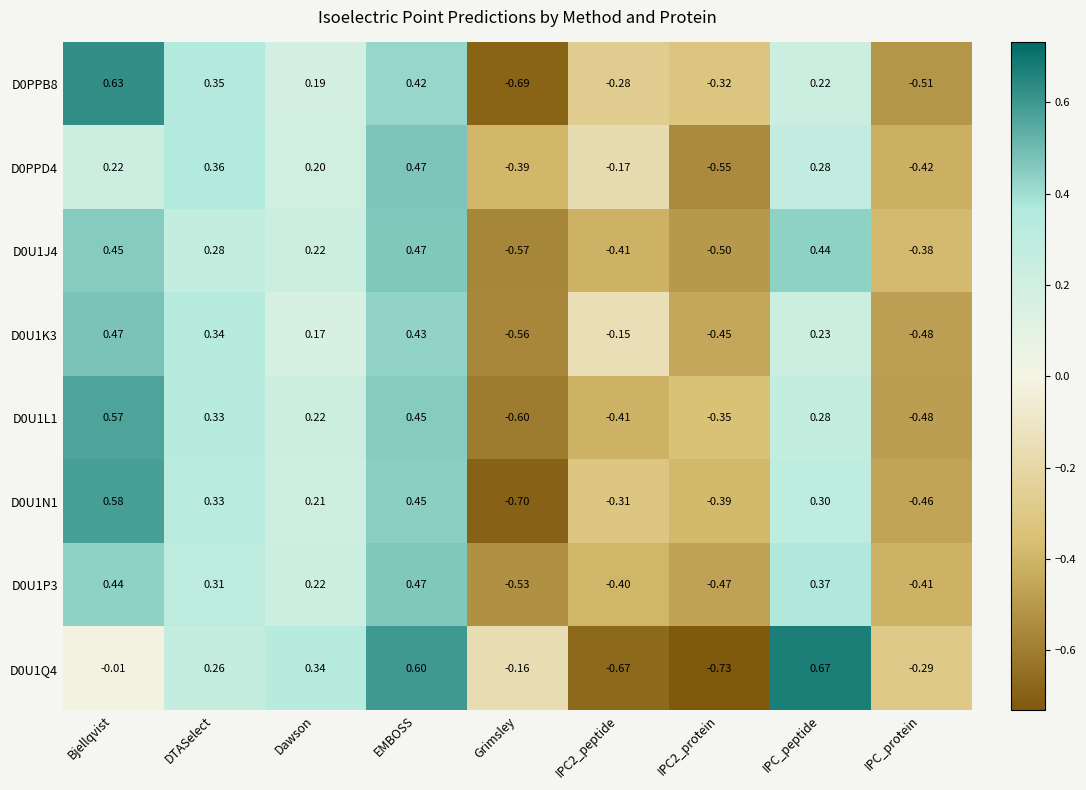

At which label is D0U1J4 closest to 0?

Dawson